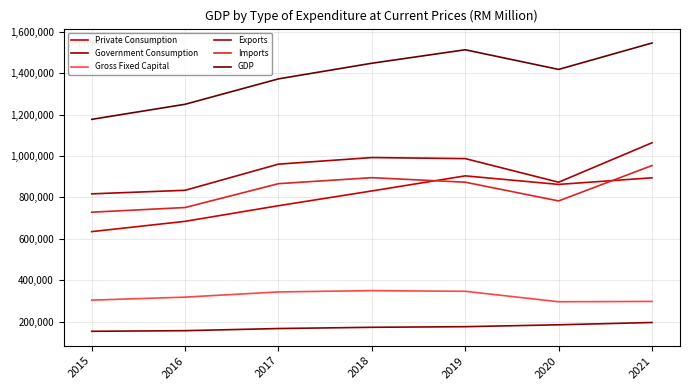

What is the value of the Gross Fixed Capital point at the 6th from the left?

296666